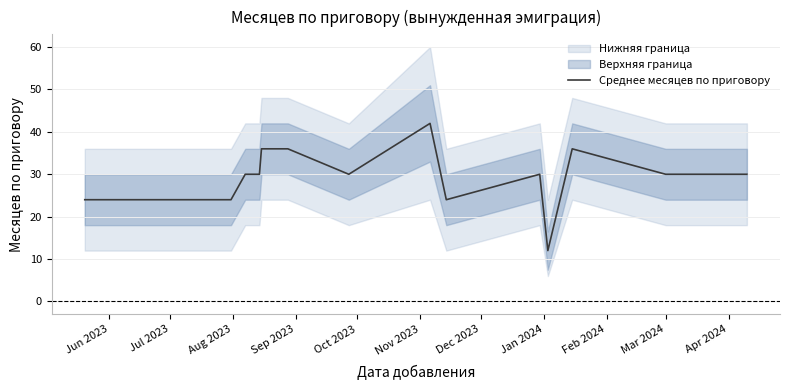

Reading left to right, extract all data points from this chart.

24	24	24	24	24	24	24	30	30	36	36	36	30	42	24	30	12	36	30	30